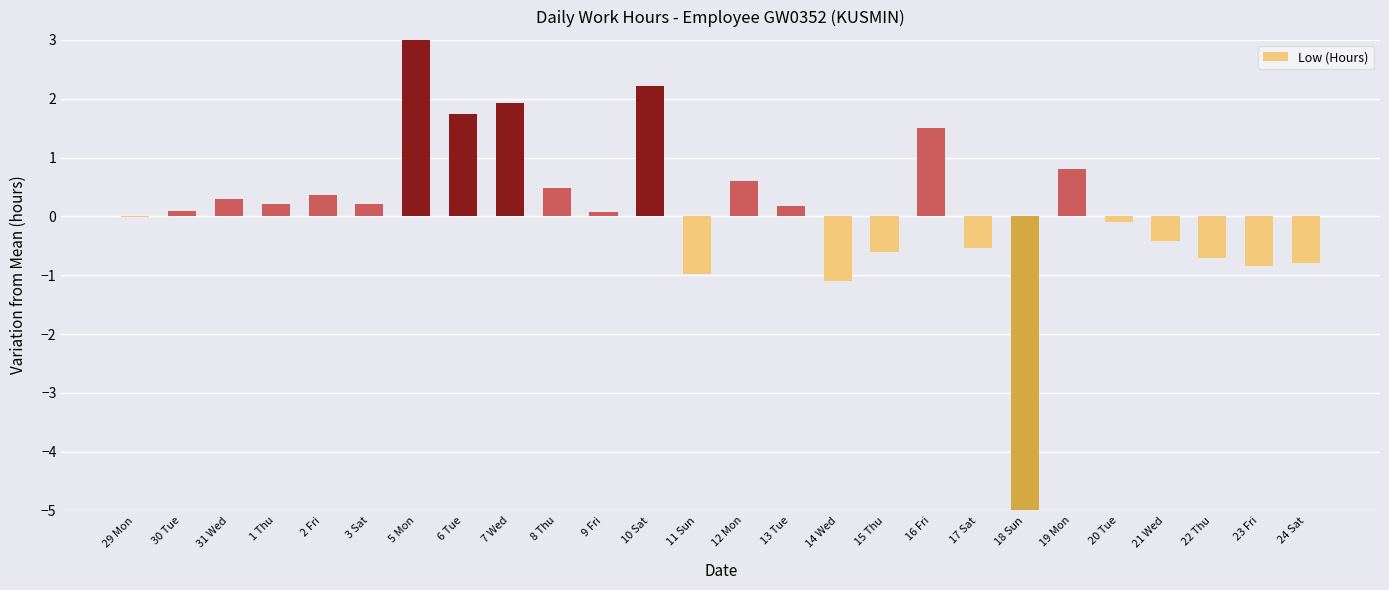

What is the label of the 11th bar from the right?

14 Wed